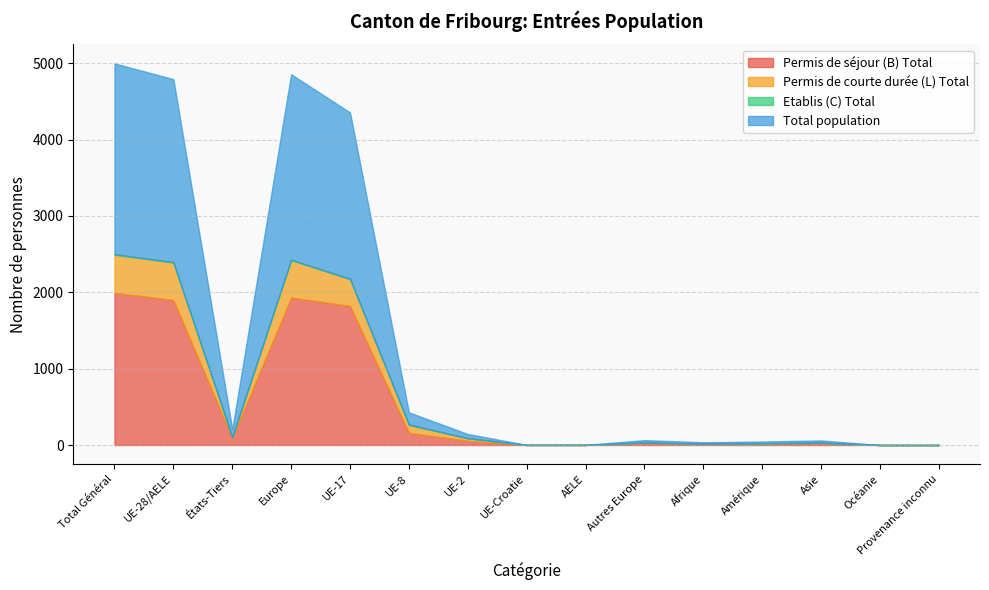

At which category does Permis de séjour (B) Total reach its first local valley?

États-Tiers